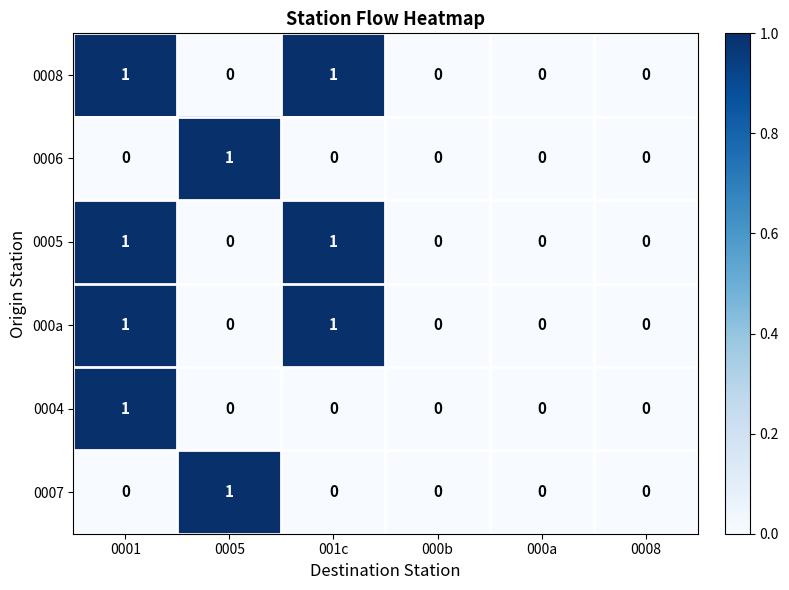

How many 000a values are between 0 and 1?

6